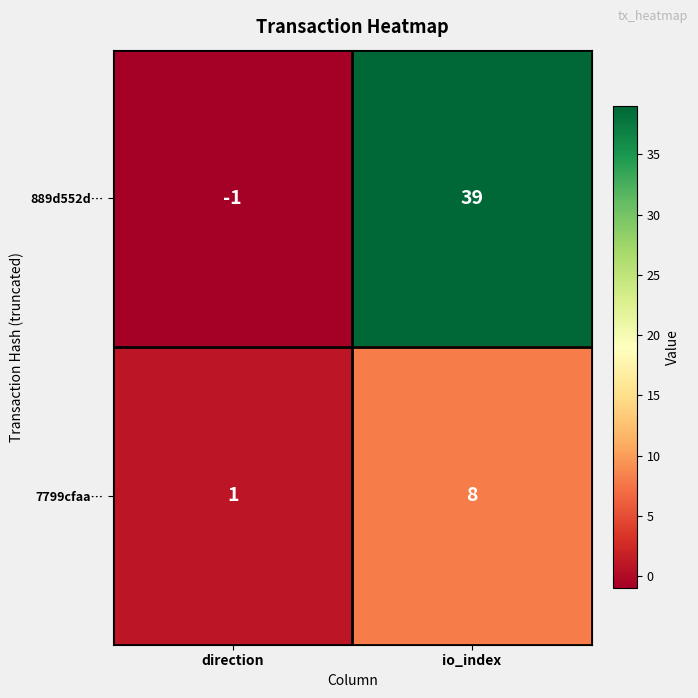

What is the difference between the maximum and minimum values in the 889d552d… series?

40